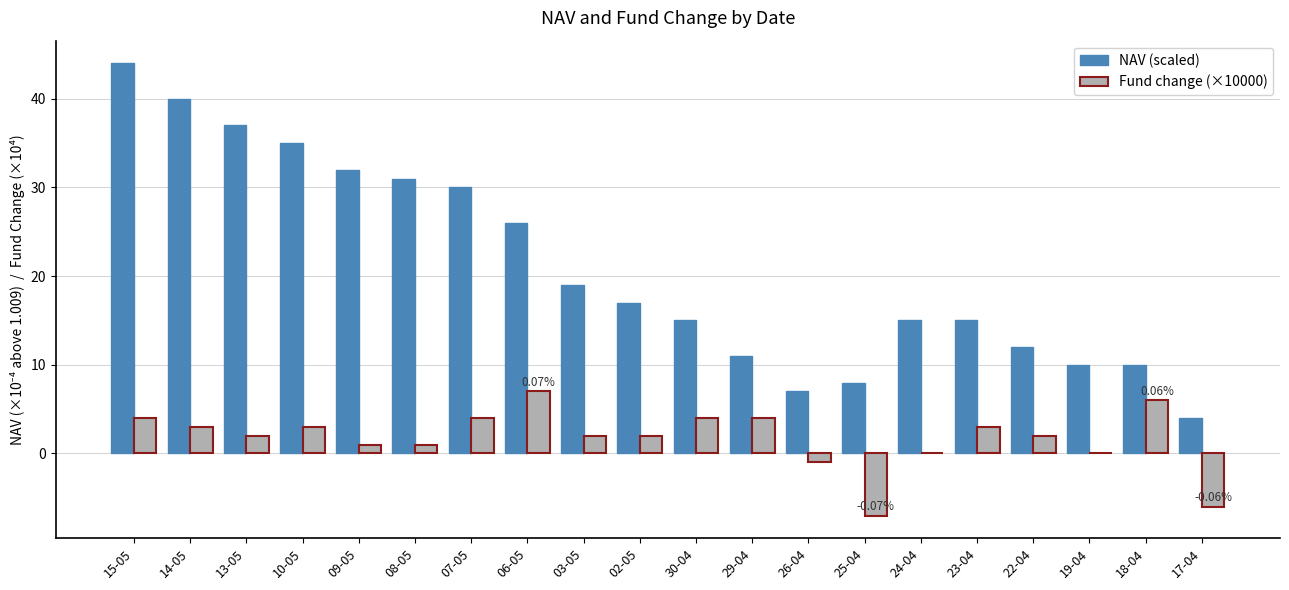

What are all the series names shown in the legend?

NAV (scaled), Fund change (×10000)